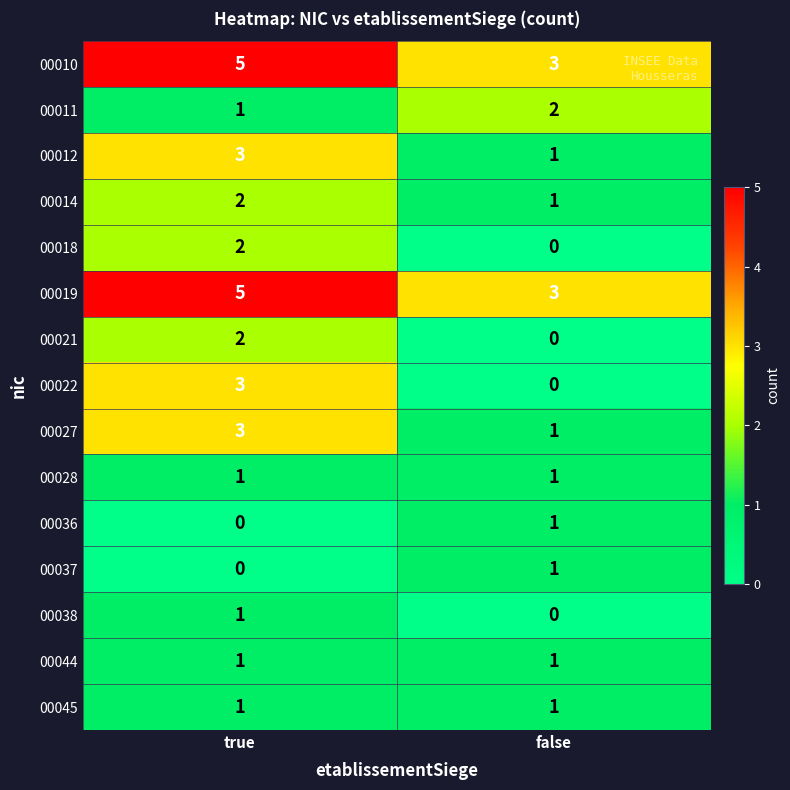

True or false: 00012 has a value of 2 at false.

False